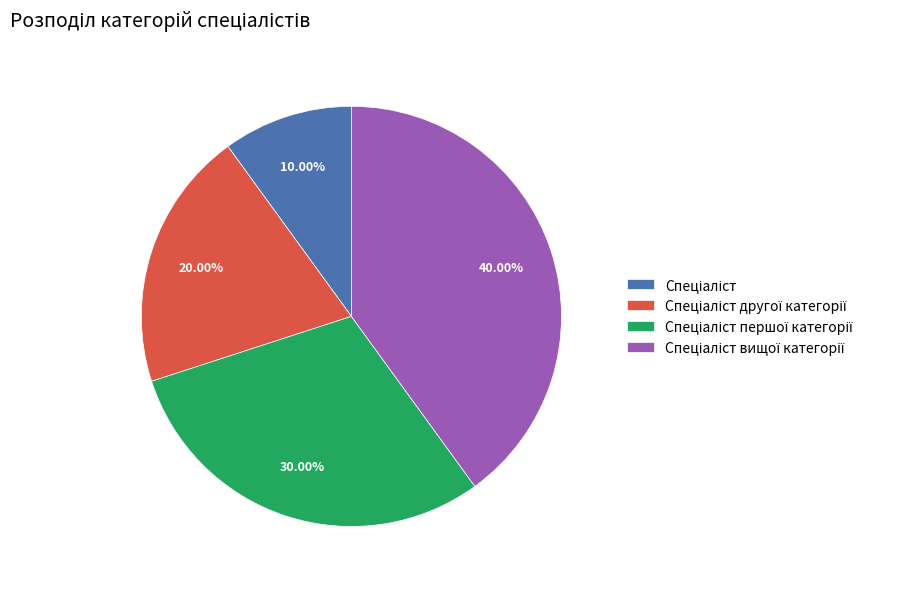

Is there a majority slice in this chart?

No